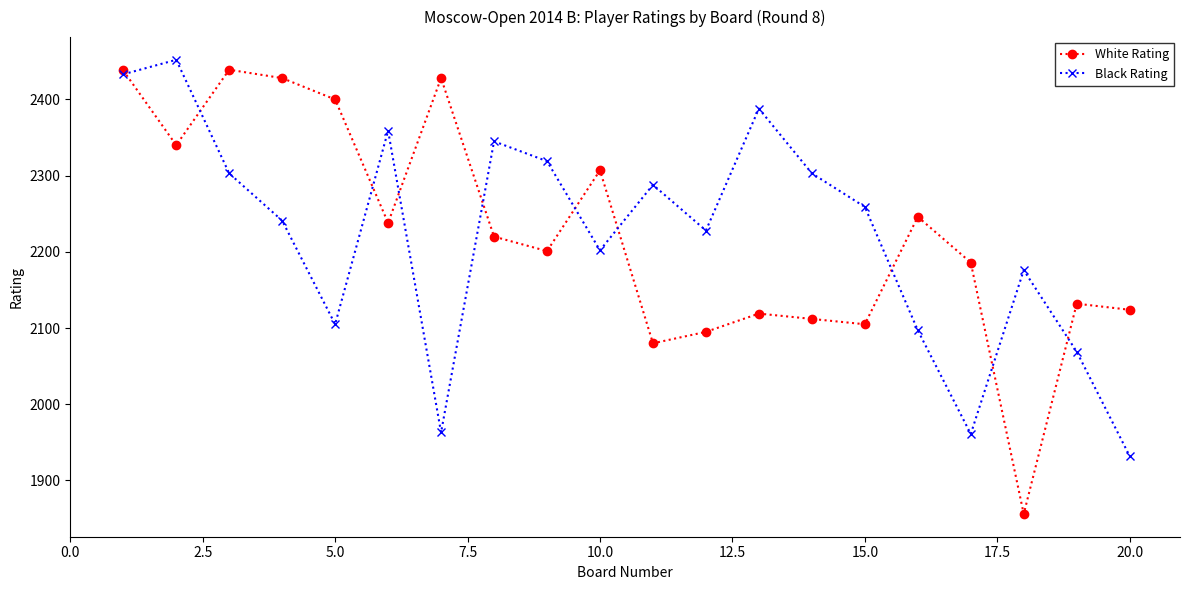

What is the value of the Black Rating point at the 9th from the left?

2319